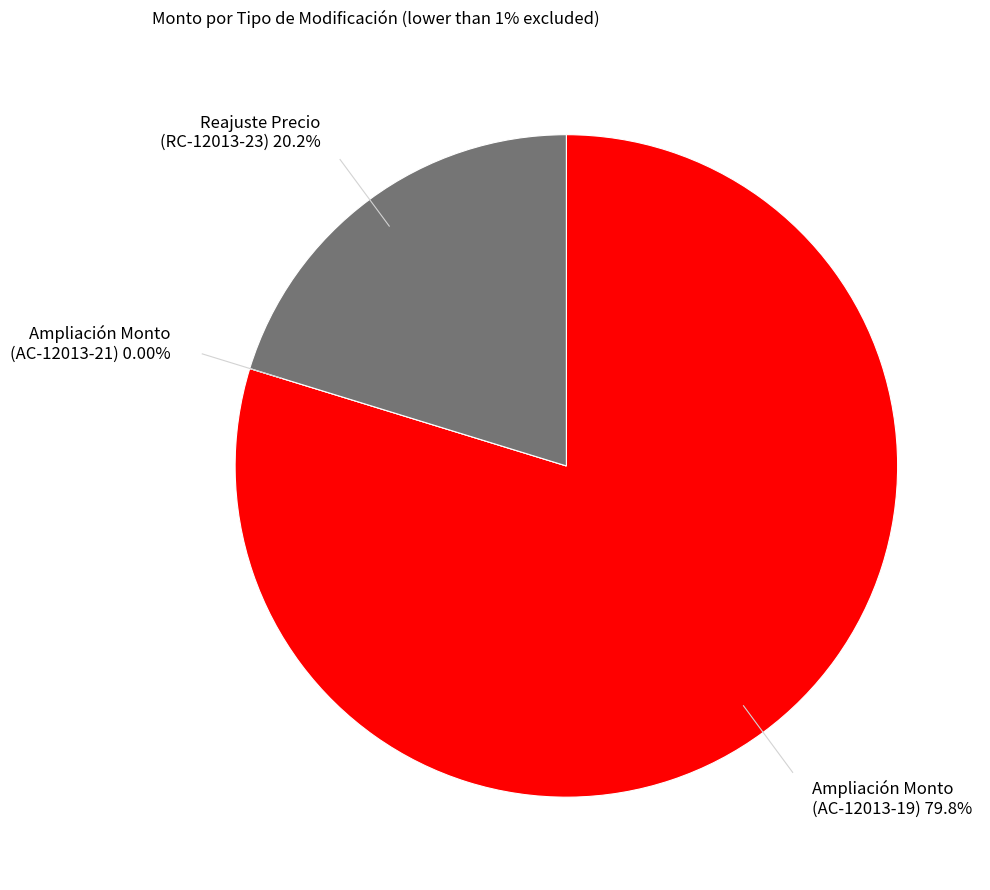

Which category accounts for the majority?

Ampliación de Monto (AC-12013-19-37406)